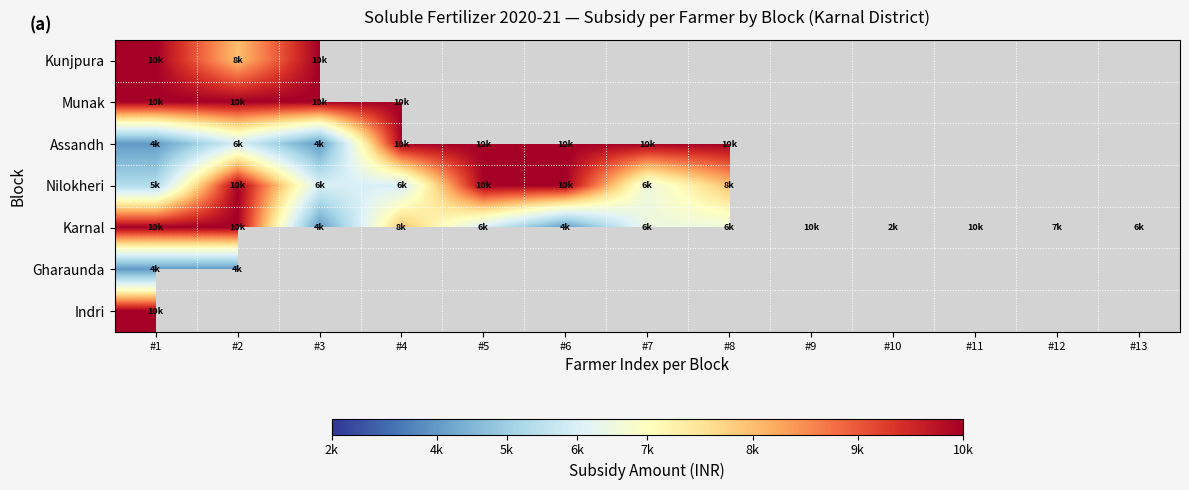

Which series has the largest total across all categories?

Karnal